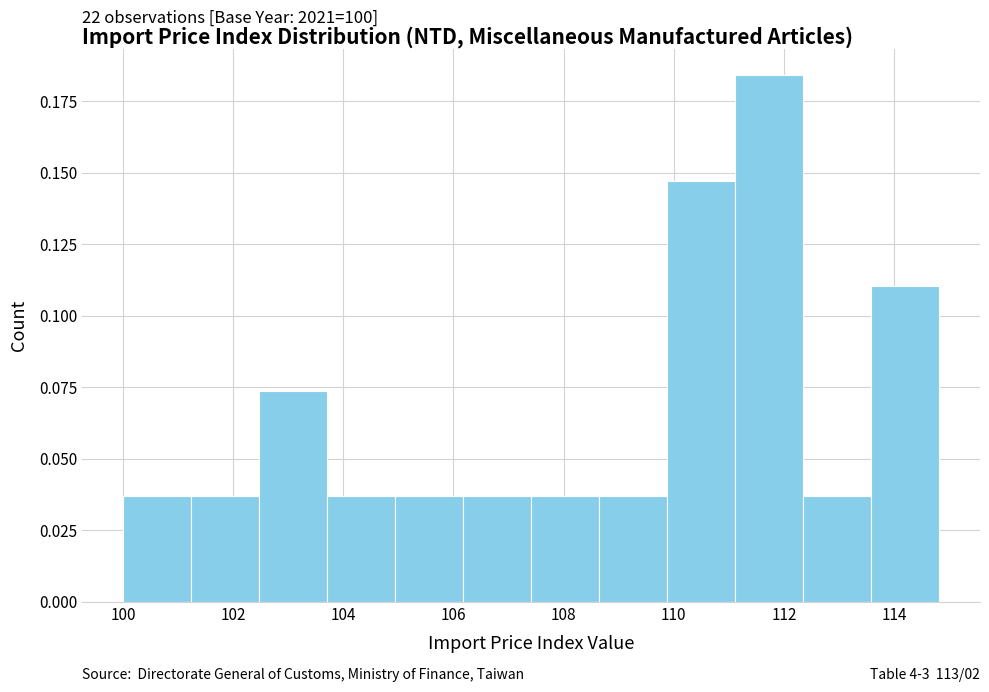

Over which range of the x-axis is the bar tallest?

111.2 to 112.4